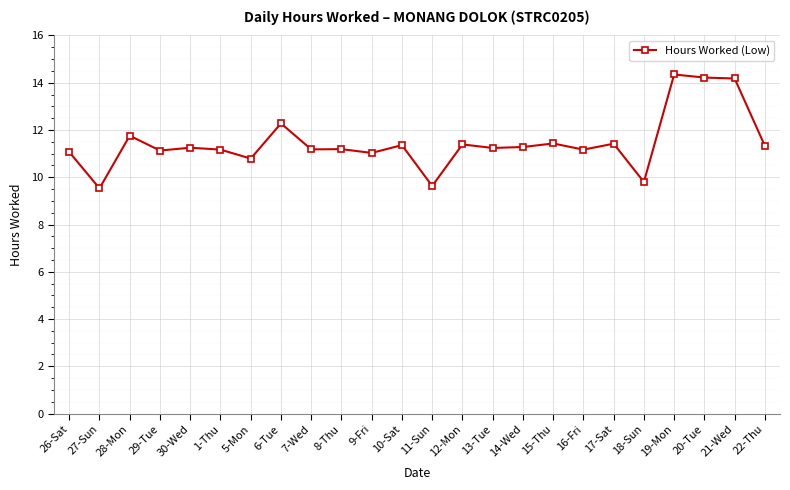

True or false: the data shows 9.8 at 18-Sun.

True